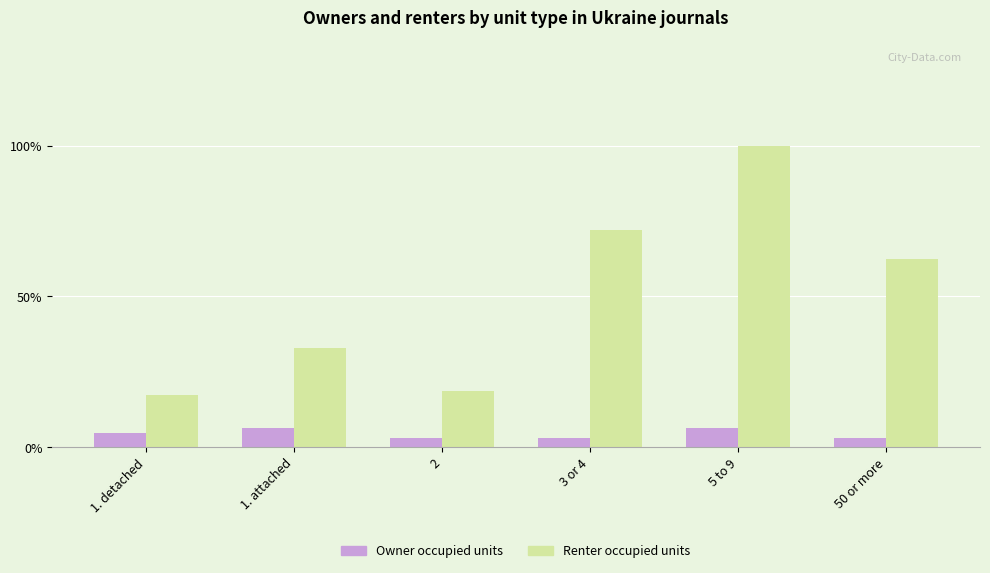

Which series has the largest range (max minus min)?

Renter occupied units